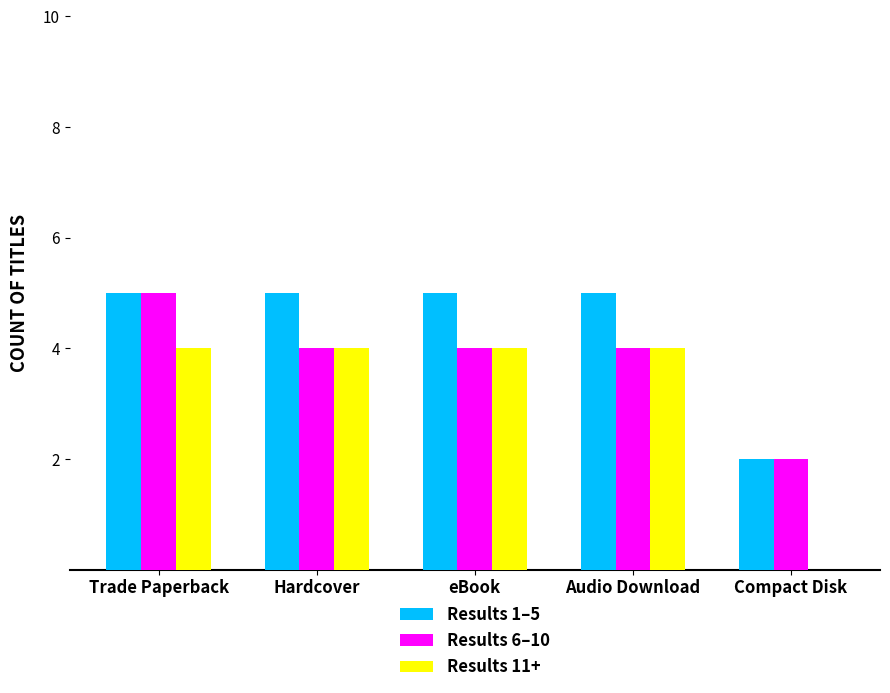

What is the maximum value shown in the chart?

5